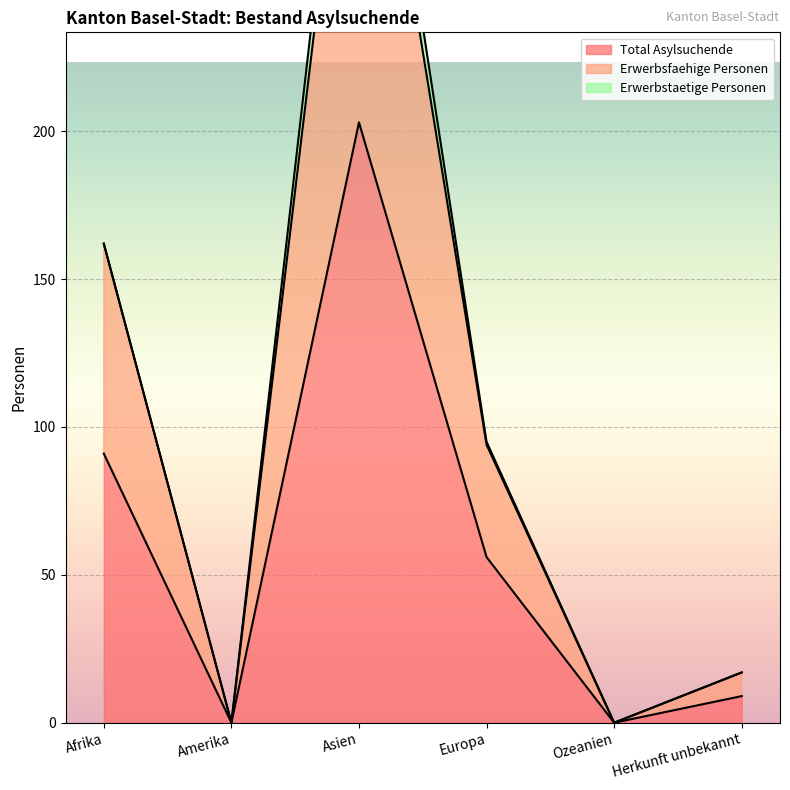

At how many categories does at least one series exceed 139?

2